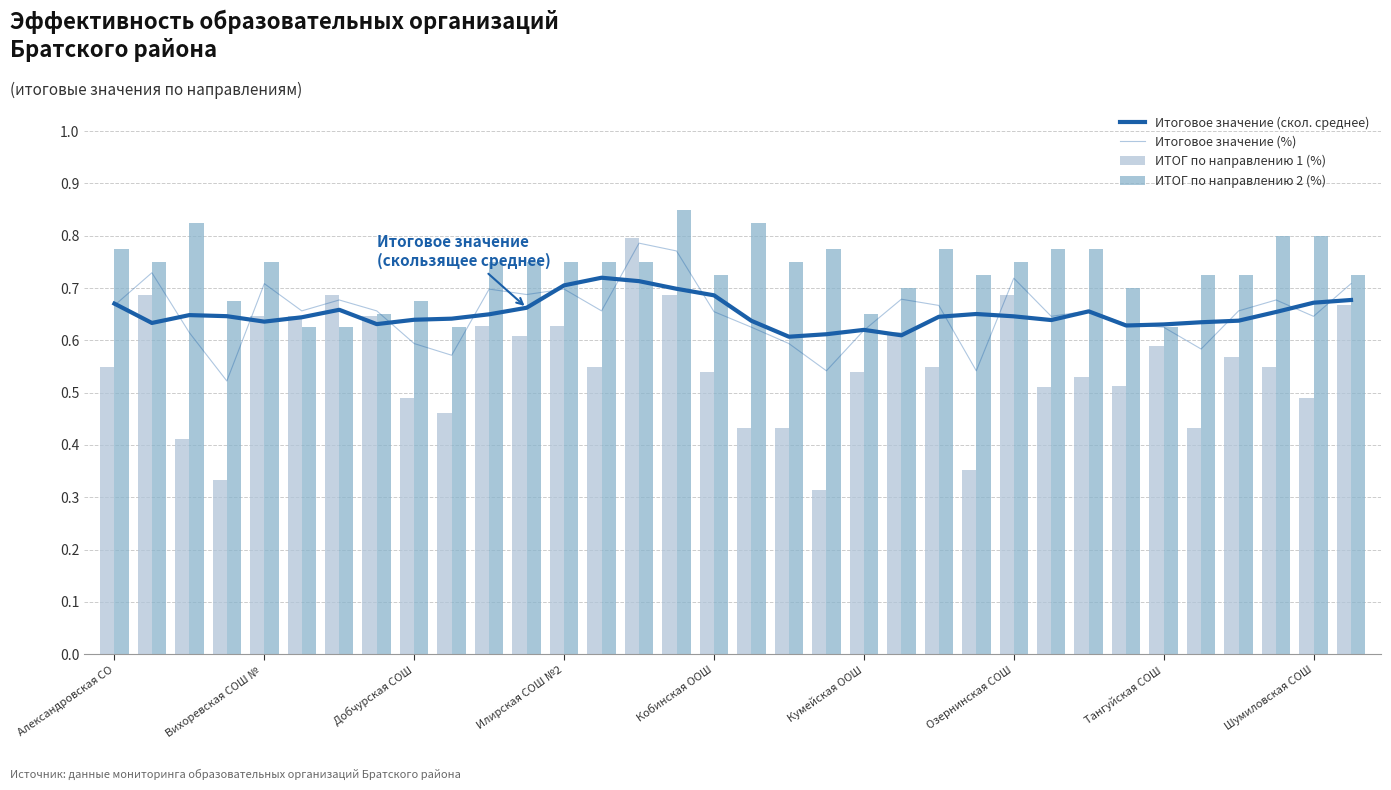

What is the minimum value shown in the chart?

0.3